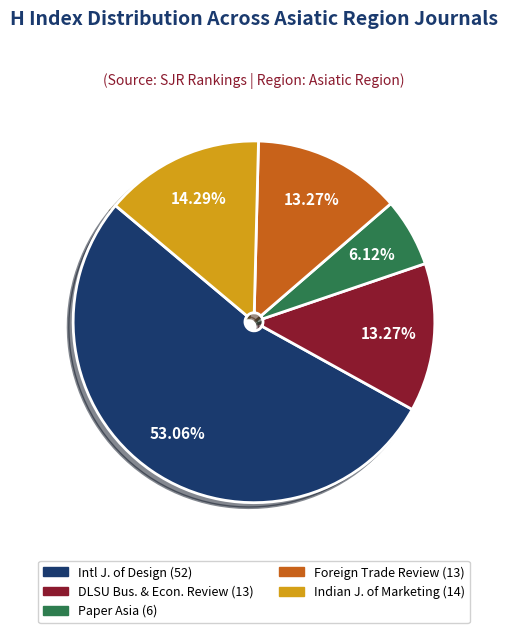

Which slice is the largest?

Intl J. of Design (52)